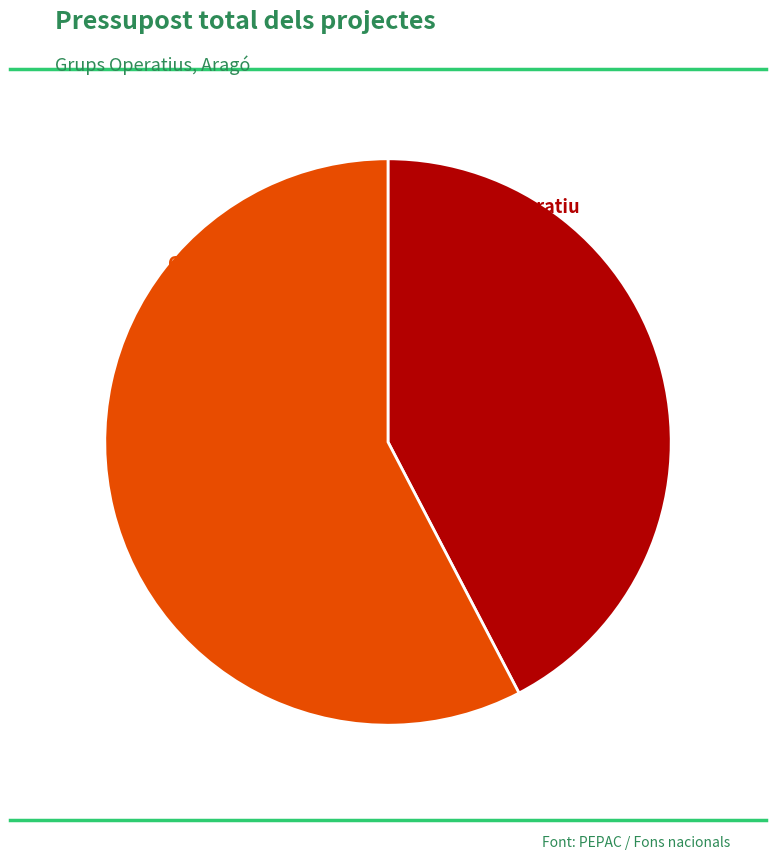

What is the change in value from Grup Operatiu ECOPORCNICUS to Grup Operatiu GEN3OVI?

+39832